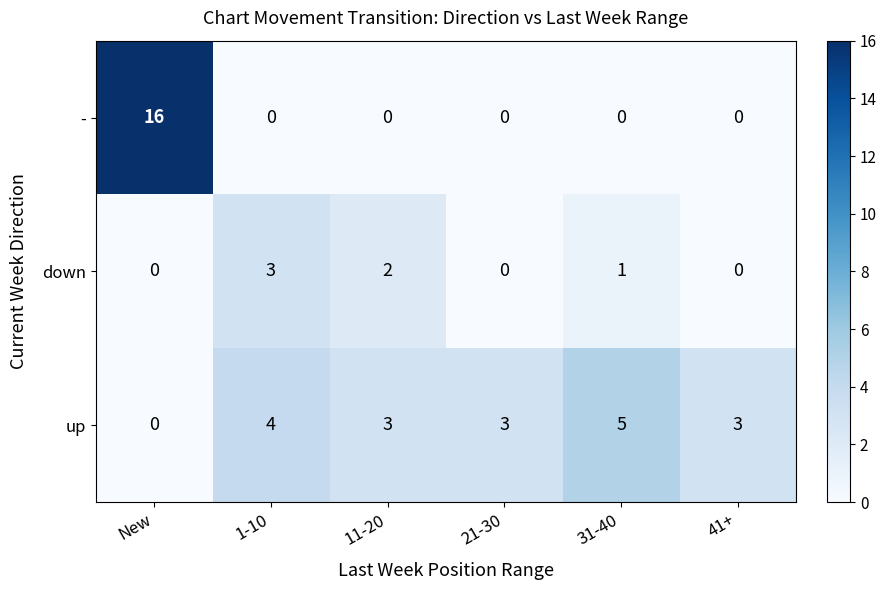

The value of up at 21-30 is 3. True or false?

True